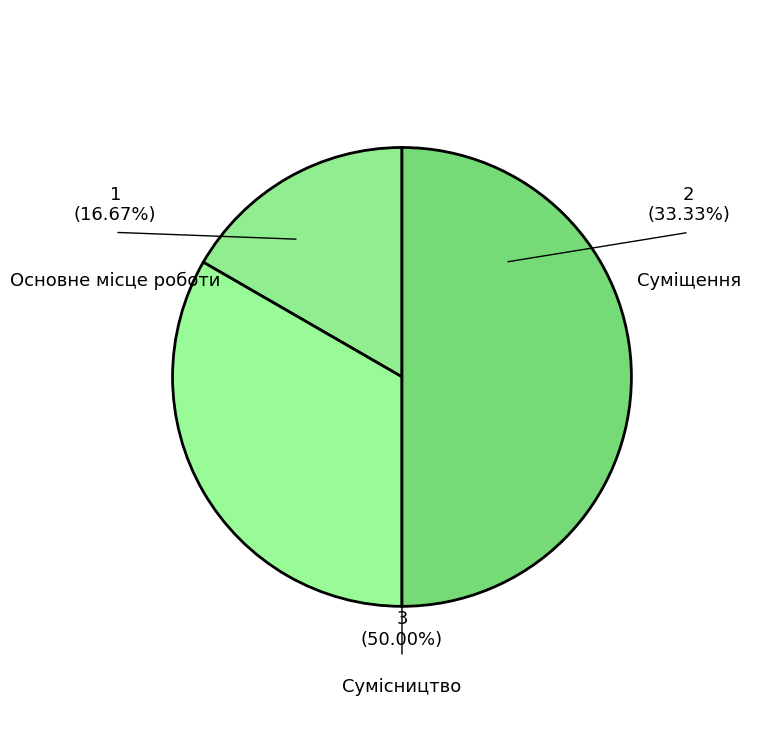

Which slice is the largest?

Сумісництво